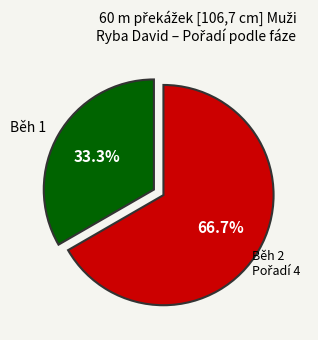

Is there a majority slice in this chart?

Yes